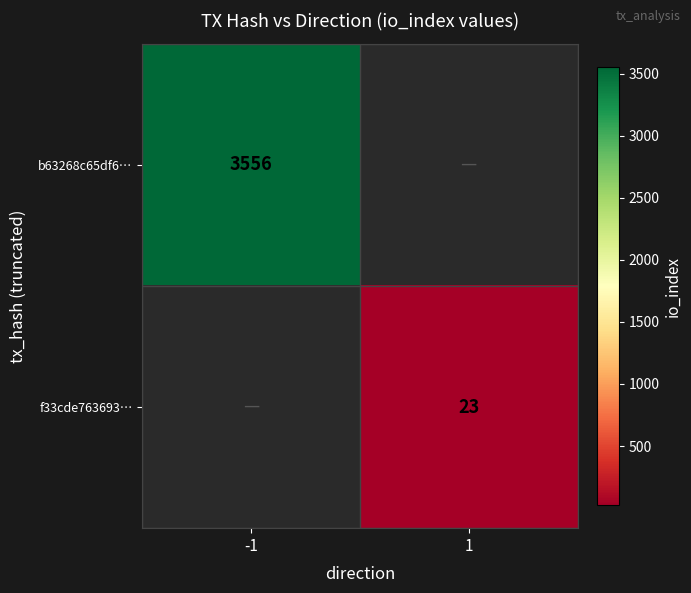

True or false: b63268c65df6… has a value of 3556 at -1.

True